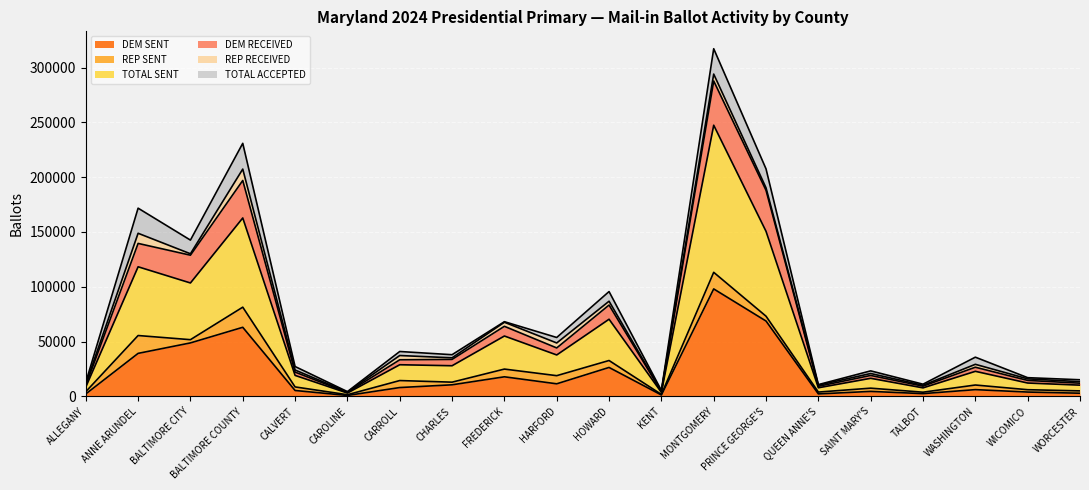

What is the label of the 17th point from the left?

TALBOT